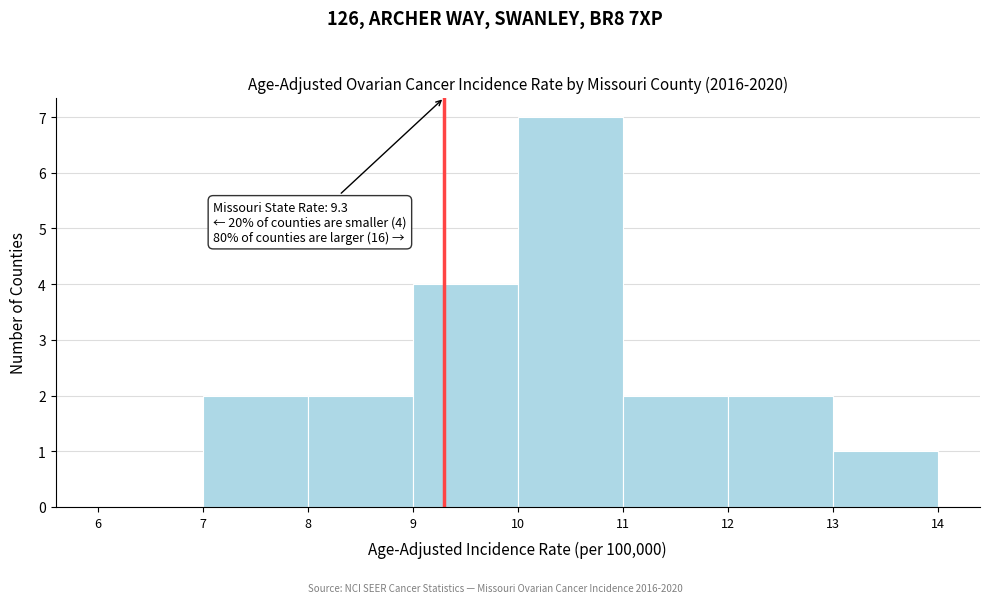

Over which range of the x-axis is the bar tallest?

10 to 11